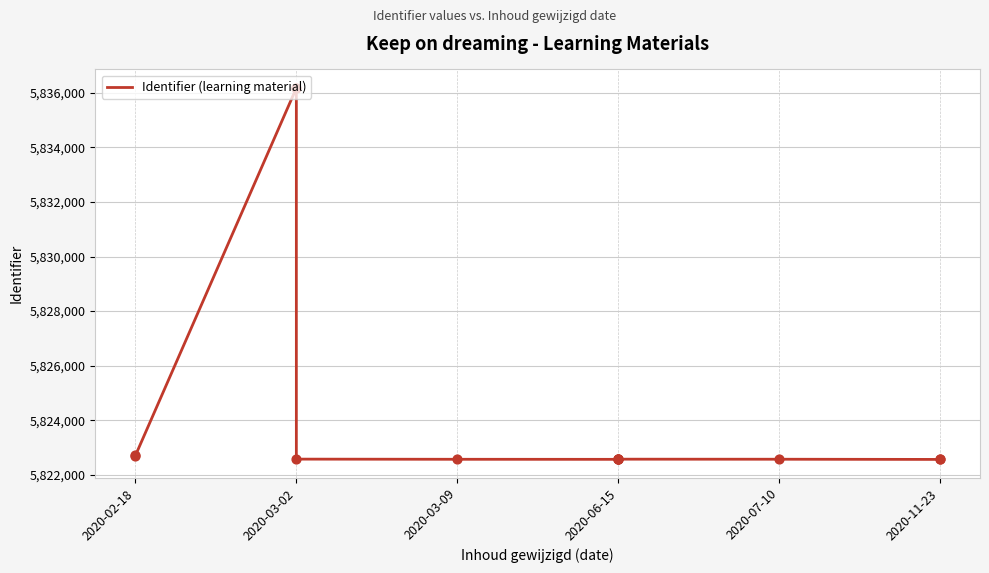

What is the change in value from 2020-03-09 to 2020-06-15?

+4